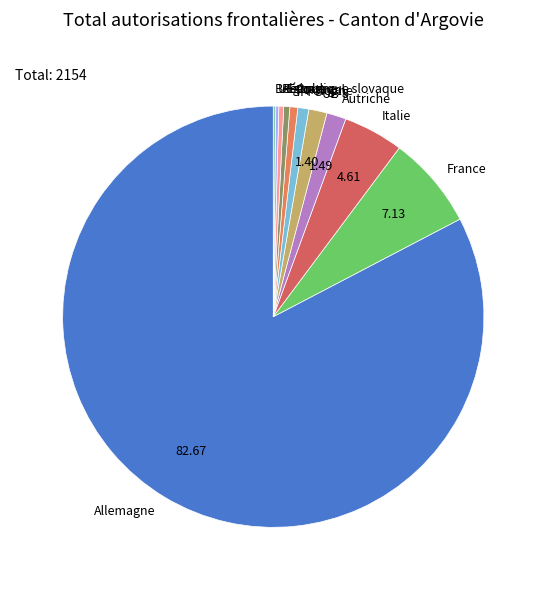

Is there a majority slice in this chart?

Yes